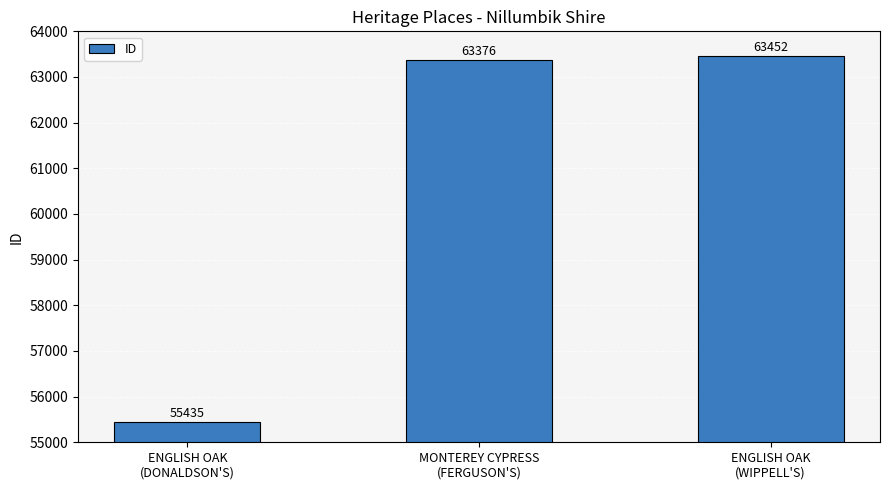

Does the chart contain any negative values?

No